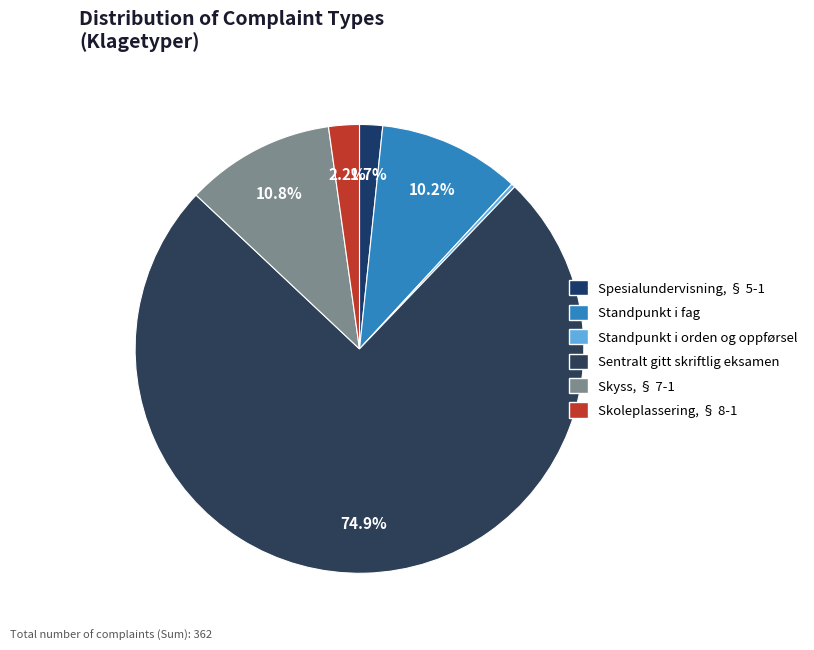

Is there a majority slice in this chart?

Yes